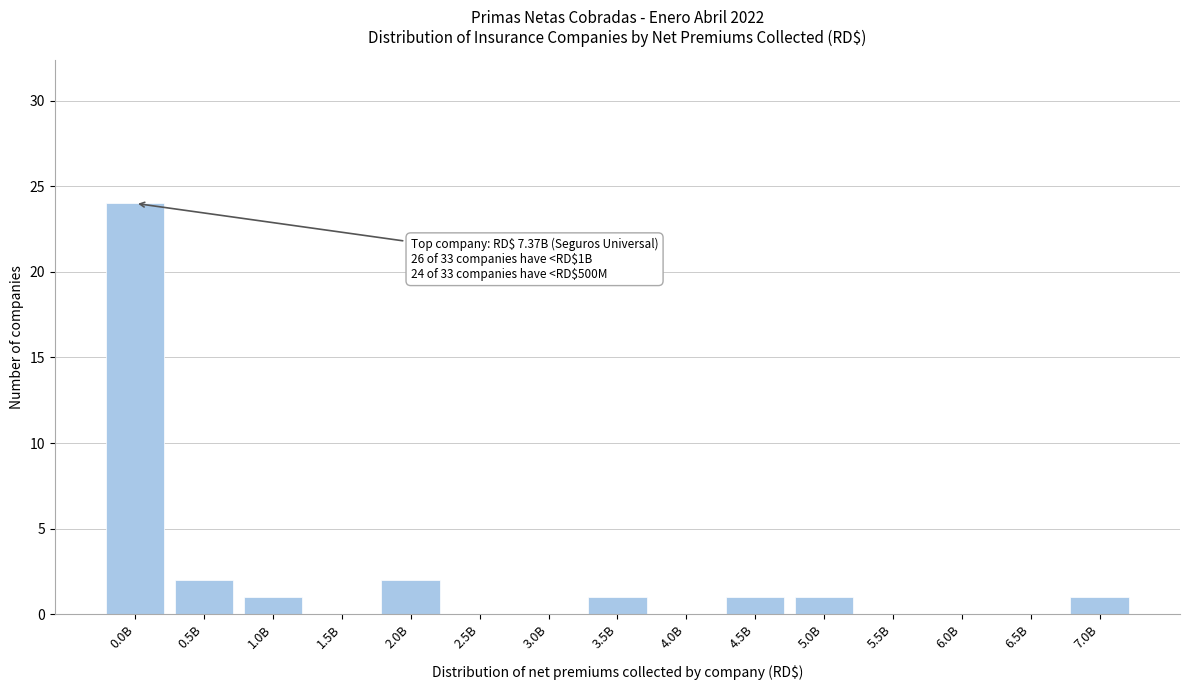

Reading left to right, what are all the values shown in this chart?

0.0B=24	0.5B=2	1.0B=1	1.5B=0	2.0B=2	2.5B=0	3.0B=0	3.5B=1	4.0B=0	4.5B=1	5.0B=1	5.5B=0	6.0B=0	6.5B=0	7.0B=1